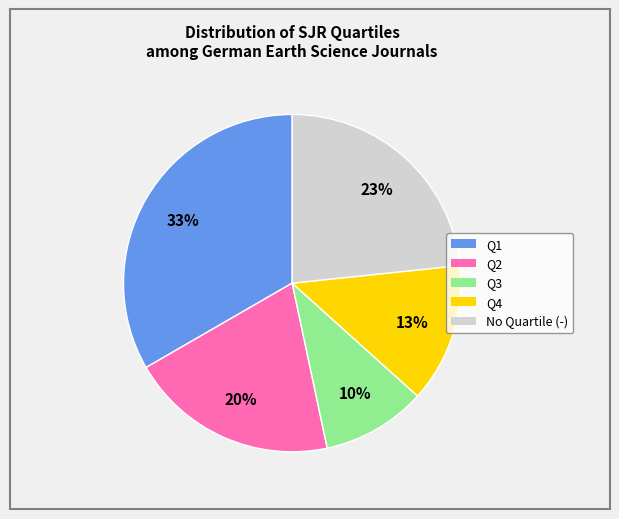

To the nearest percent, what is the difference between the largest and smallest slice percentages?

23%